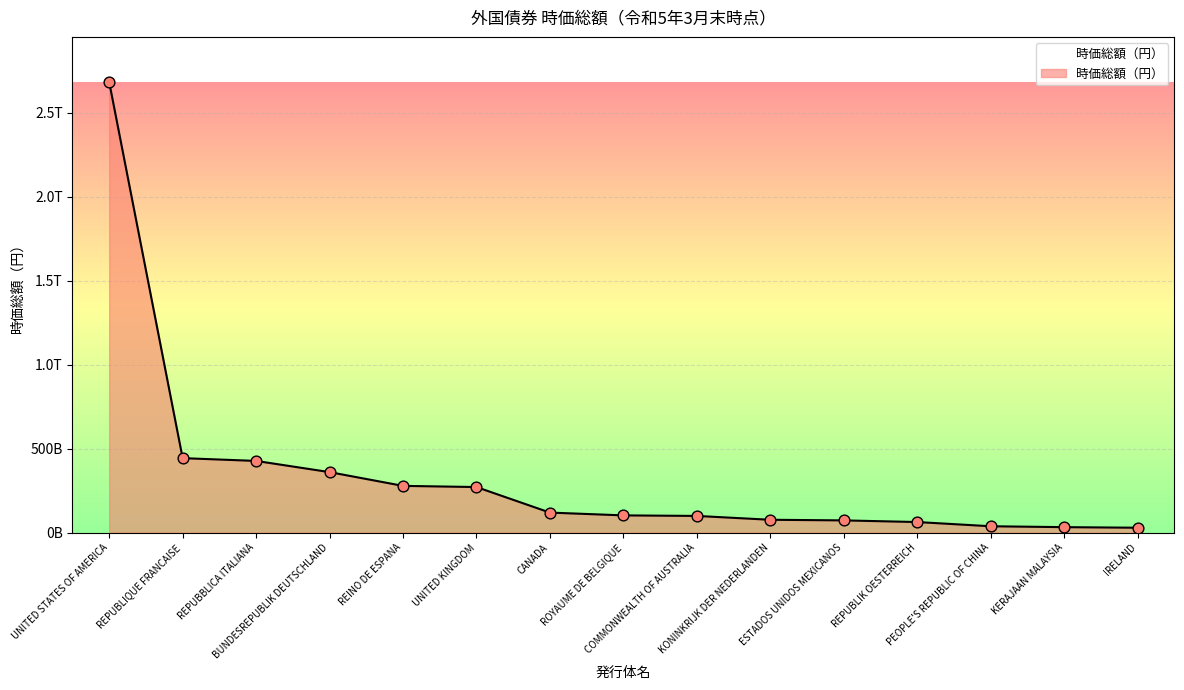

What is the change in value from UNITED STATES OF AMERICA to KONINKRIJK DER NEDERLANDEN?

-2605599996074